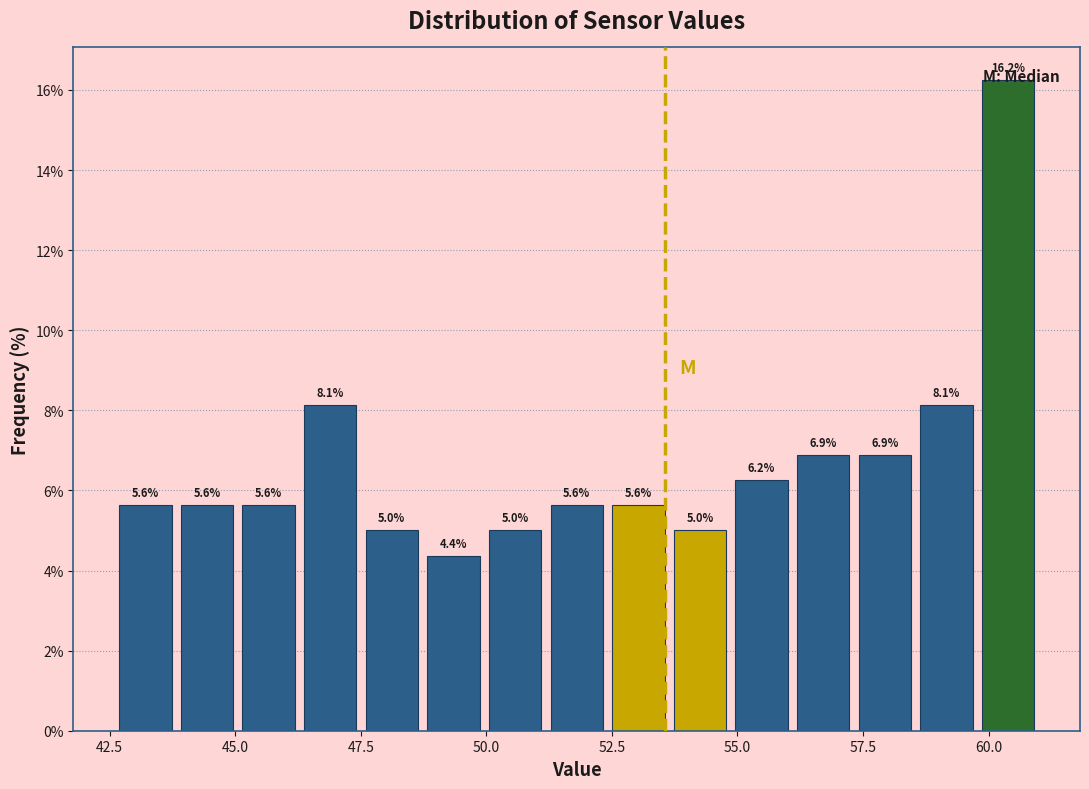

Read against the x-axis, roughly where is the centre of the tallest bar?

60.5